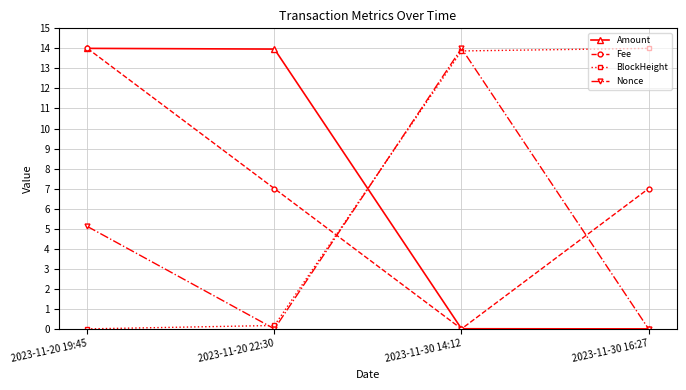

Count the number of categories in the chart.

4